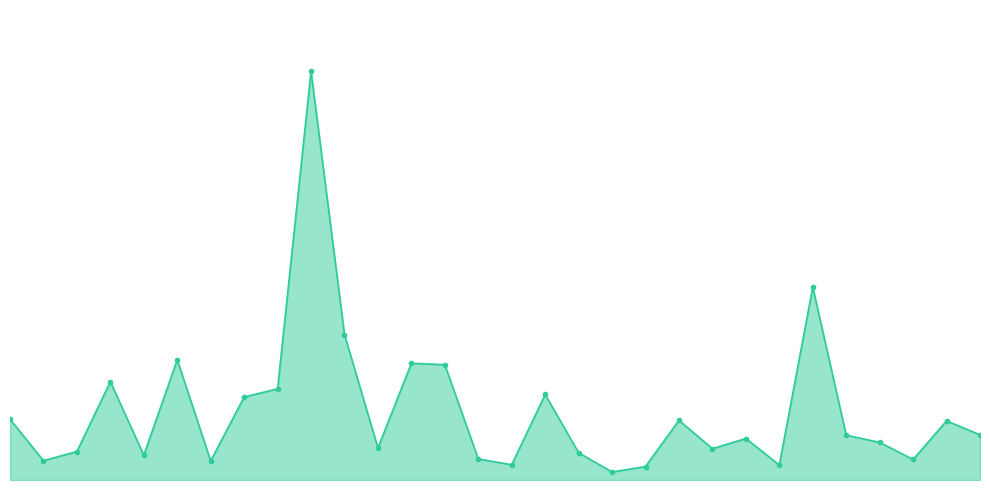

How many lines are shown in the chart?

1